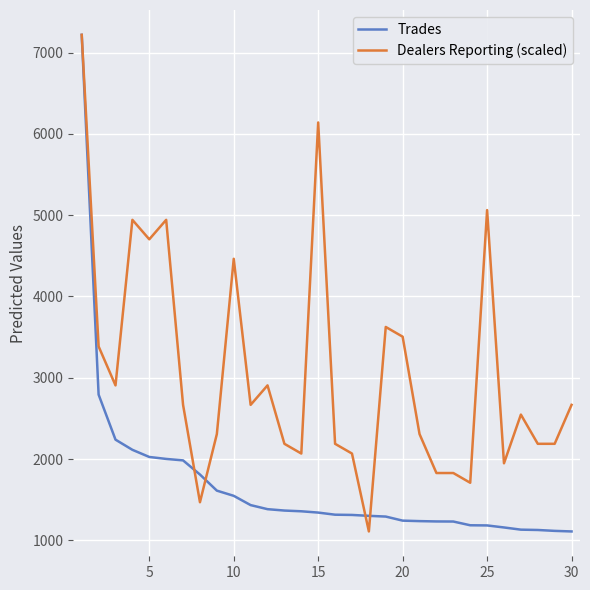

What is the minimum value shown in the chart?

1110.0